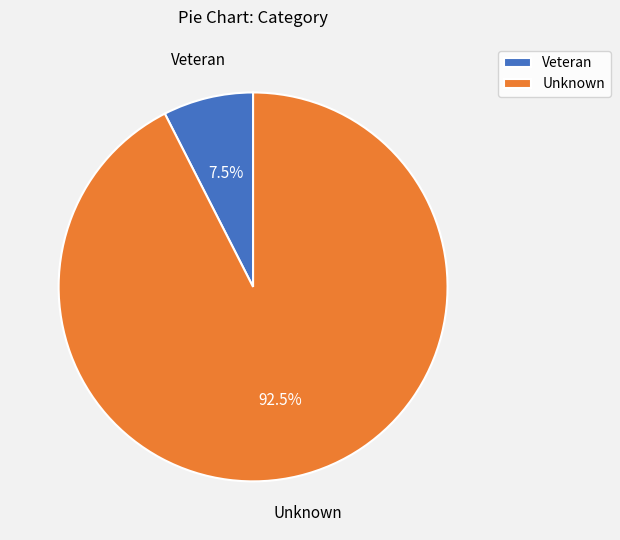

Between Unknown and Veteran, which is larger?

Unknown